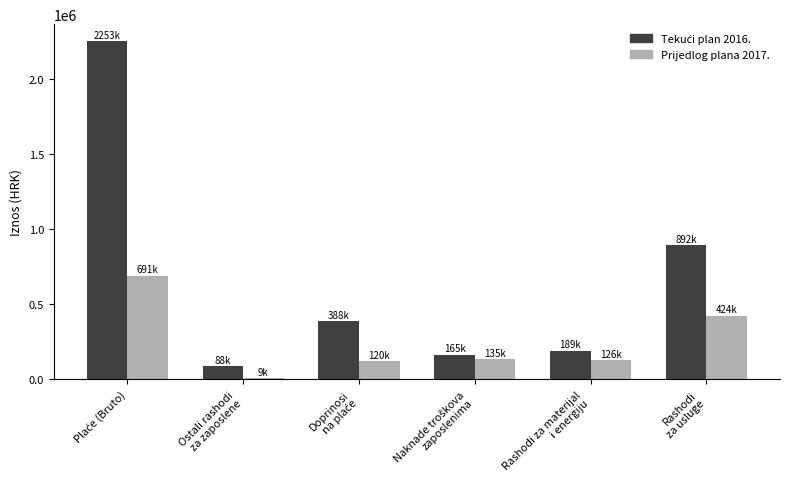

What is the difference between the Prijedlog plana 2017. values at Plaće (Bruto) and Ostali rashodi
za zaposlene?

682000